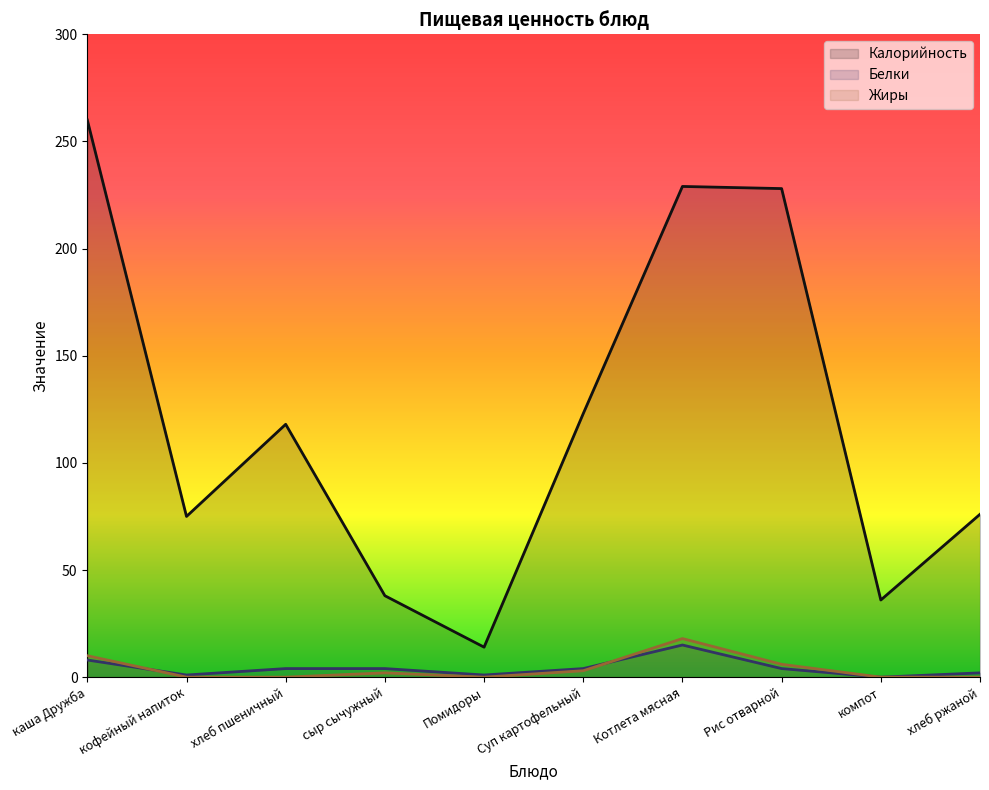

What is the difference between the highest and lowest values at компот?

36